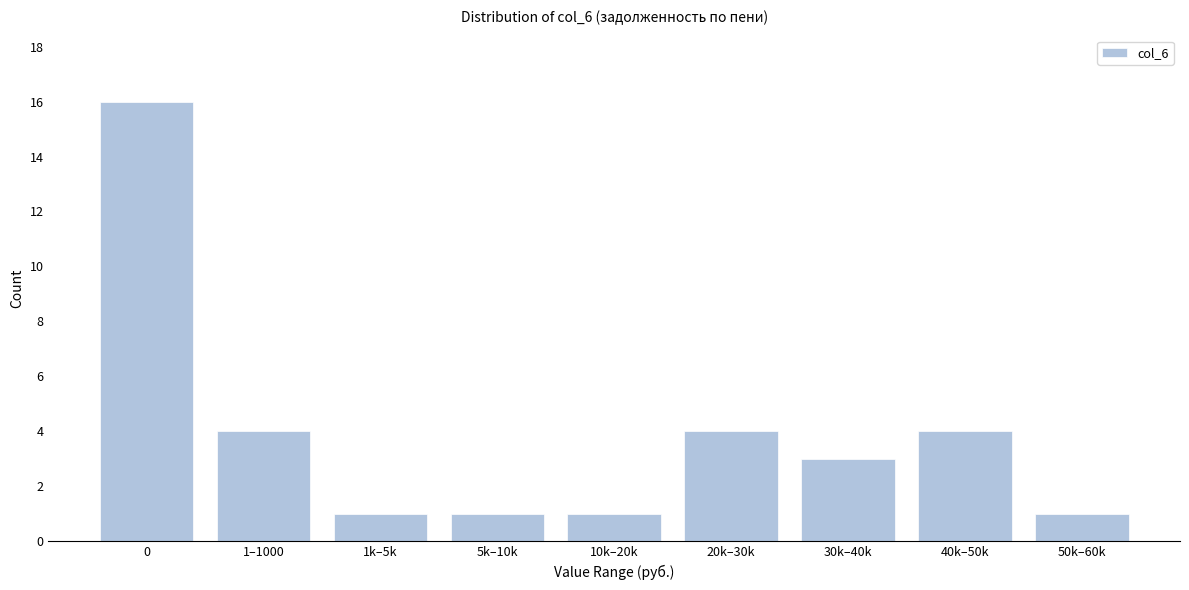

Reading left to right, what are all the values shown in this chart?

0=16	1–1000=4	1k–5k=1	5k–10k=1	10k–20k=1	20k–30k=4	30k–40k=3	40k–50k=4	50k–60k=1